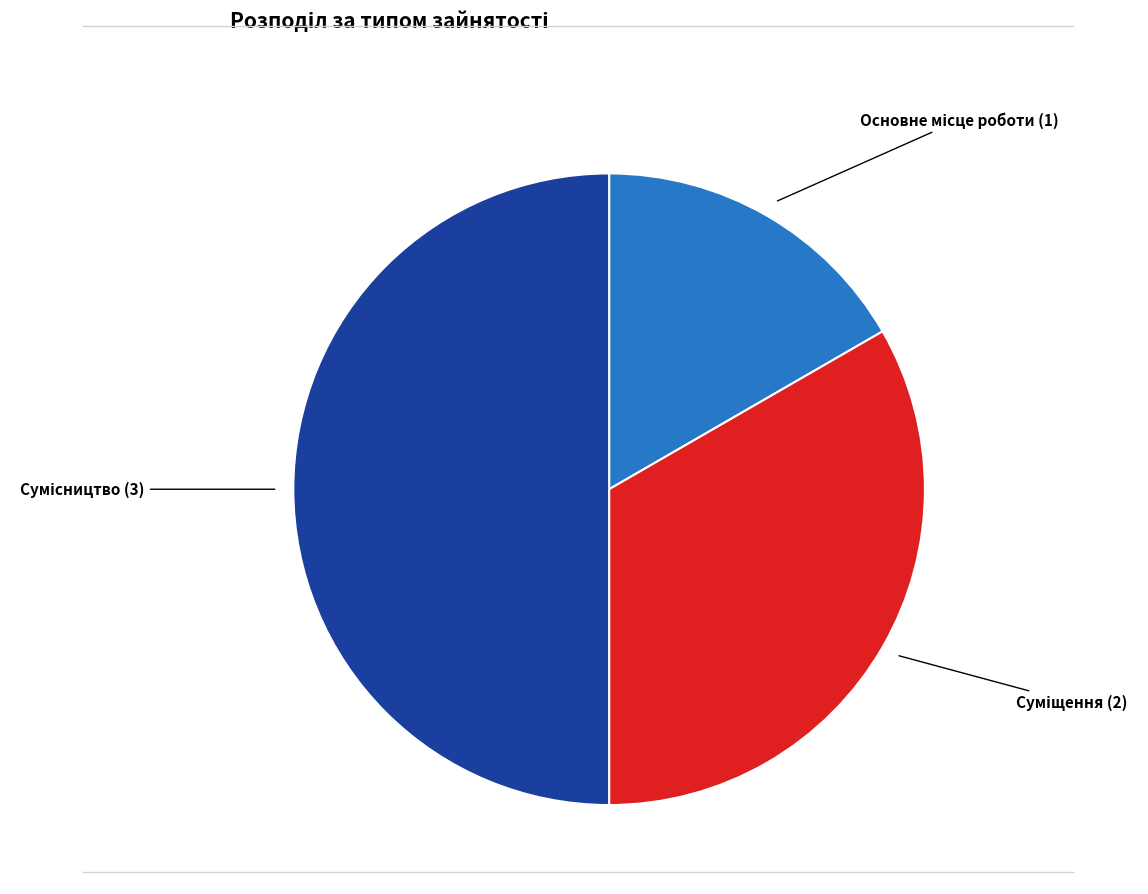

To the nearest percent, what portion does Основне місце роботи represent?

17%